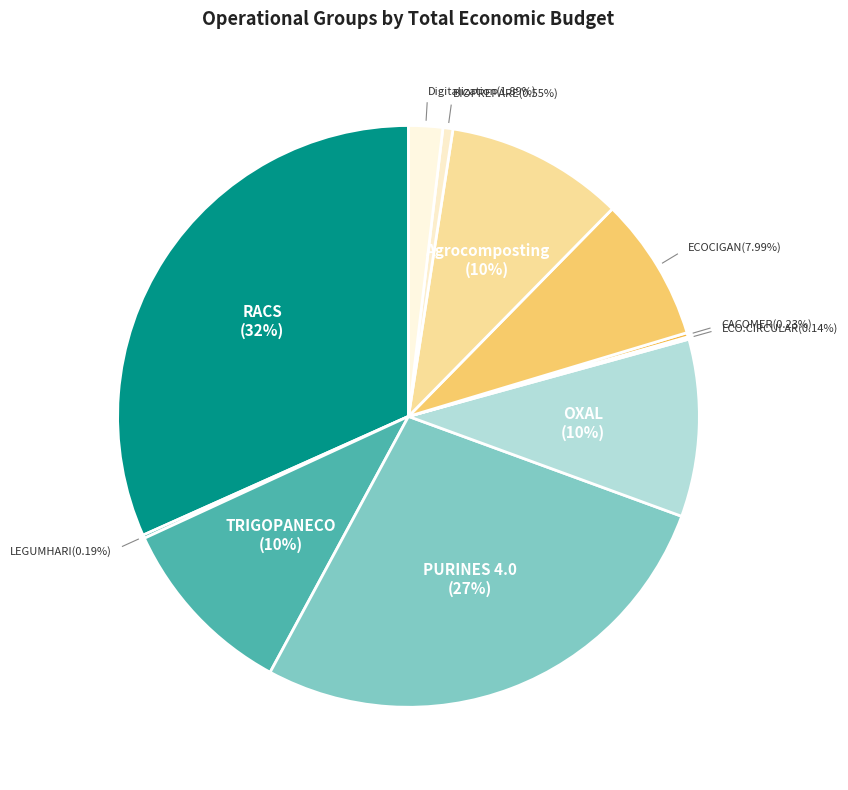

How many slices are in this pie chart?

11